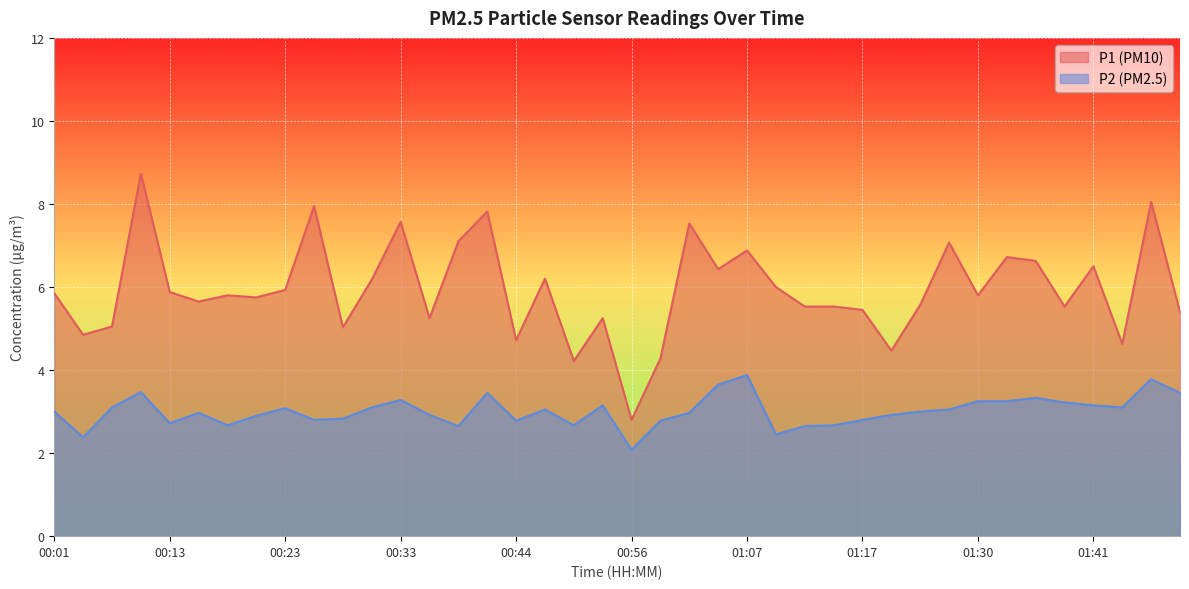

Reading right to left, what are all the values shown in this chart?

P1: 01:48=5.4	01:46=8.1	01:43=4.6	01:41=6.5	01:38=5.5	01:36=6.6	01:33=6.7	01:30=5.8	01:28=7.1	01:25=5.6	01:23=4.5	01:17=5.5	01:14=5.5	01:12=5.5	01:09=6.0	01:07=6.9	01:04=6.4	01:01=7.5	00:59=4.3	00:56=2.8	00:54=5.2	00:51=4.2	00:49=6.2	00:44=4.7	00:41=7.8	00:38=7.1	00:36=5.2	00:33=7.6	00:31=6.2	00:28=5.0	00:26=8.0	00:23=5.9	00:21=5.8	00:18=5.8	00:16=5.7	00:13=5.9	00:11=8.7	00:06=5.0	00:03=4.8	00:01=5.8
P2: 01:48=3.5	01:46=3.8	01:43=3.1	01:41=3.1	01:38=3.2	01:36=3.3	01:33=3.2	01:30=3.2	01:28=3.0	01:25=3.0	01:23=2.9	01:17=2.8	01:14=2.7	01:12=2.6	01:09=2.5	01:07=3.9	01:04=3.6	01:01=3.0	00:59=2.8	00:56=2.1	00:54=3.1	00:51=2.7	00:49=3.0	00:44=2.8	00:41=3.5	00:38=2.6	00:36=2.9	00:33=3.3	00:31=3.1	00:28=2.8	00:26=2.8	00:23=3.1	00:21=2.9	00:18=2.7	00:16=3.0	00:13=2.7	00:11=3.5	00:06=3.1	00:03=2.4	00:01=3.0